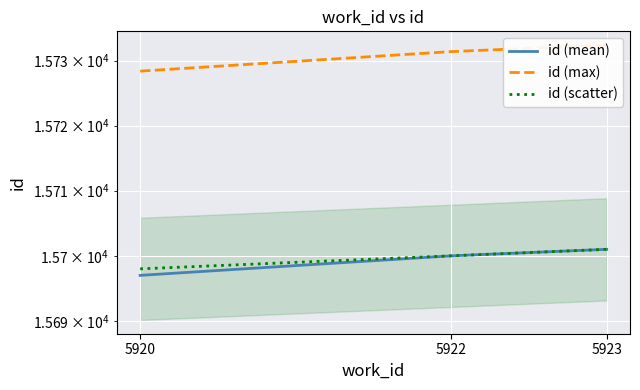

Which series has the widest spread of values?

id (max)